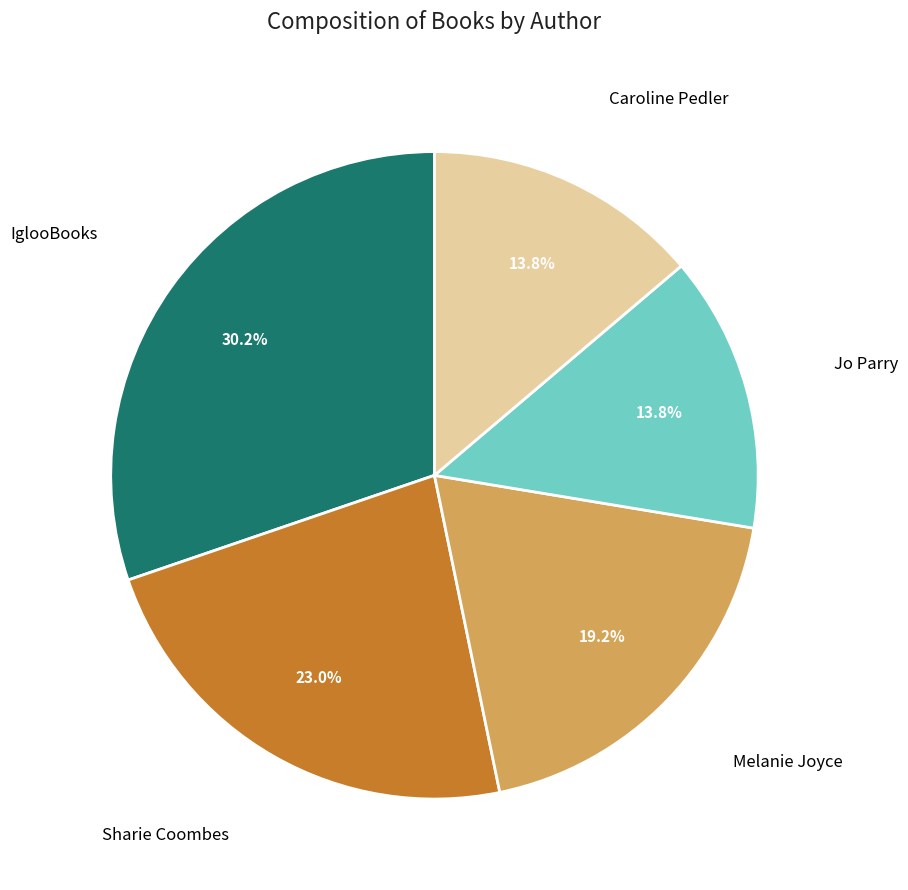

Count the number of slices in the pie.

5